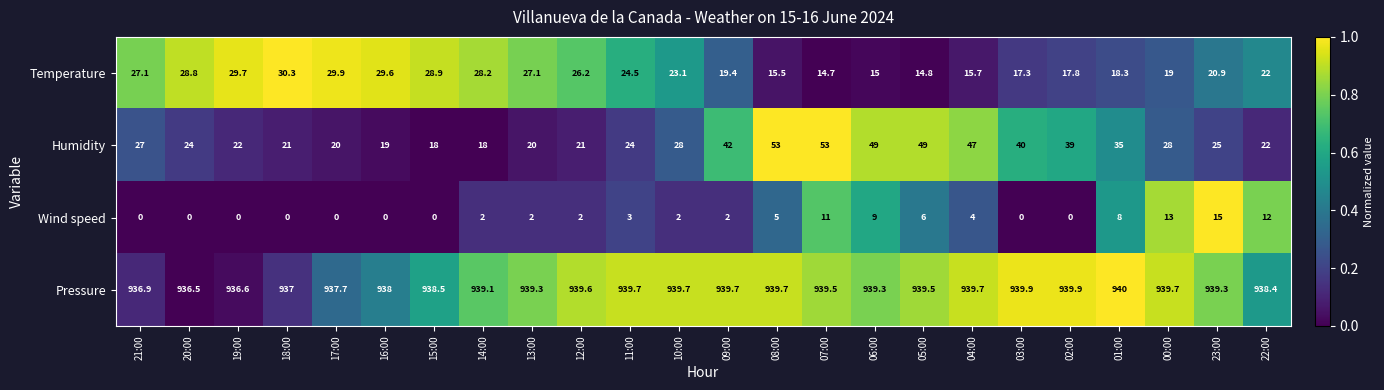

What is the difference between the highest and lowest values at 13:00?

937.3